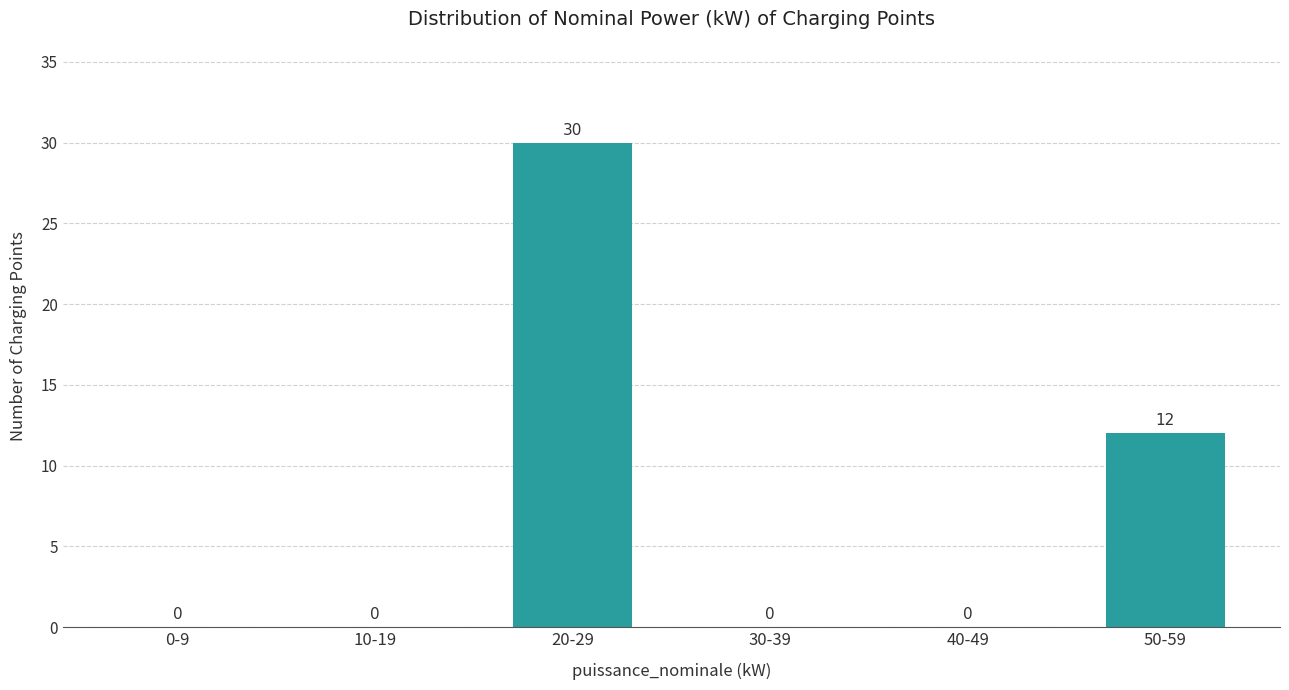

Reading left to right, what are all the values shown in this chart?

0-9=0	10-19=0	20-29=30	30-39=0	40-49=0	50-59=12